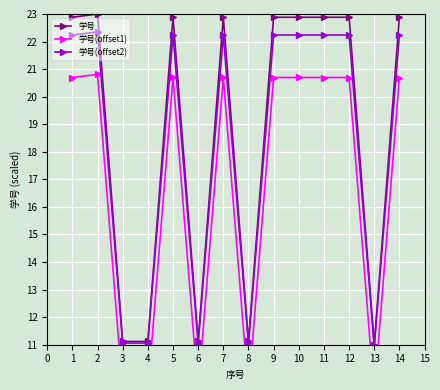

What is the value of the 学号(offset2) point at the 1st from the left?

22.2